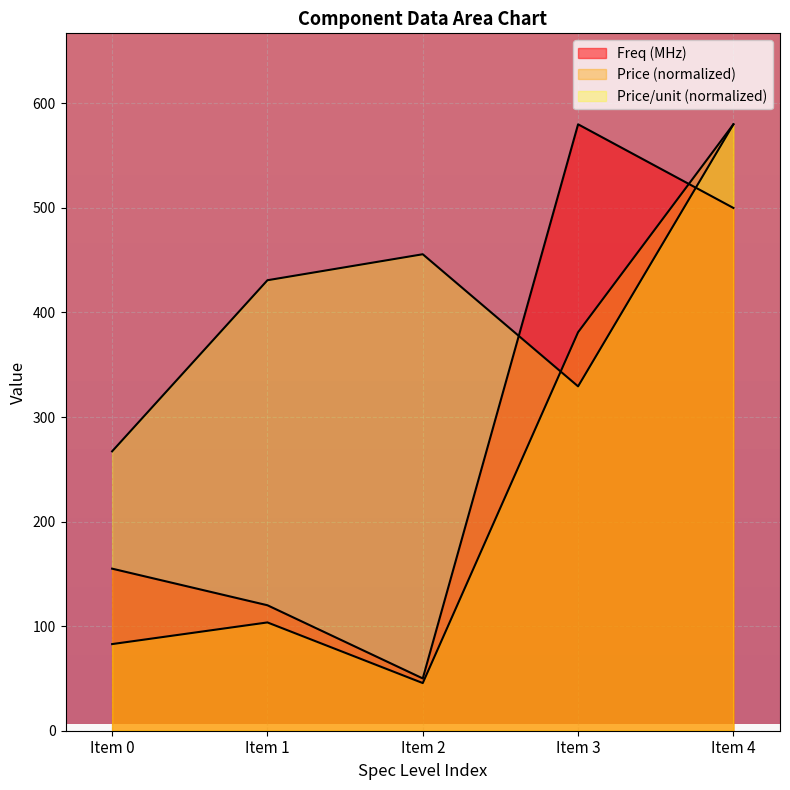

What is the difference between the maximum and minimum values in the Freq (MHz) series?

530.0